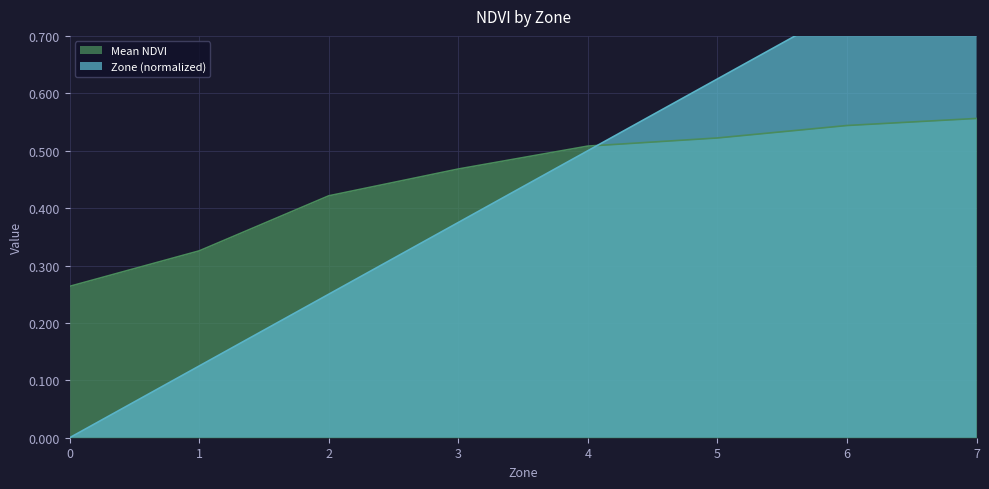

Reading left to right, what are all the values shown in this chart?

Mean NDVI: 0.3	0.3	0.4	0.5	0.5	0.5	0.5	0.6
Zone (normalized): 0.0	0.1	0.2	0.4	0.5	0.6	0.8	0.9